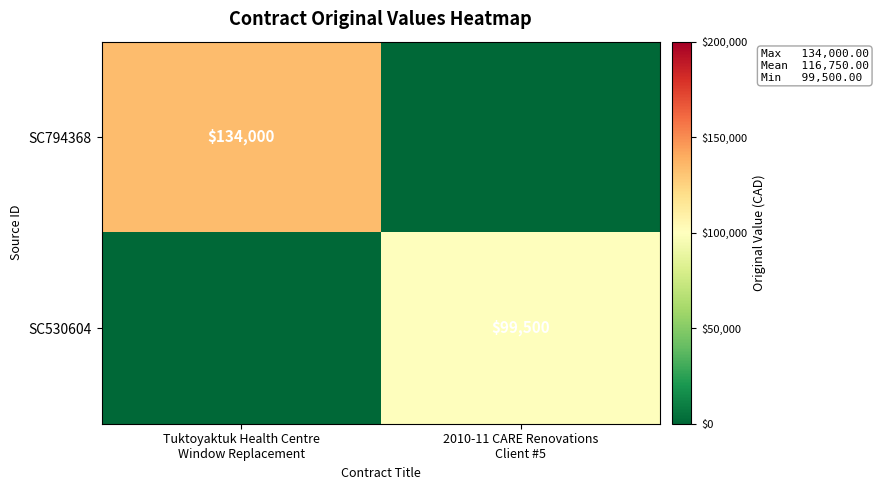

What is the sum of the SC794368 values at 2010-11 CARE Renovations Client #5 and Tuktoyaktuk Health Centre Window Replacement?

134000